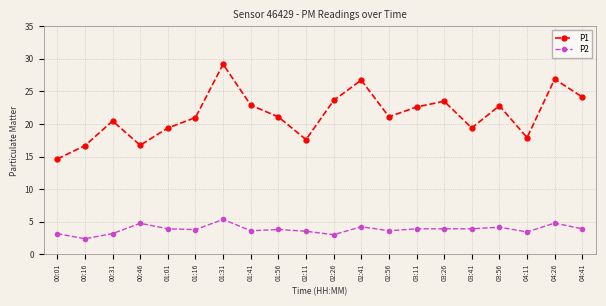

What is the average value of the P2 series?

3.8